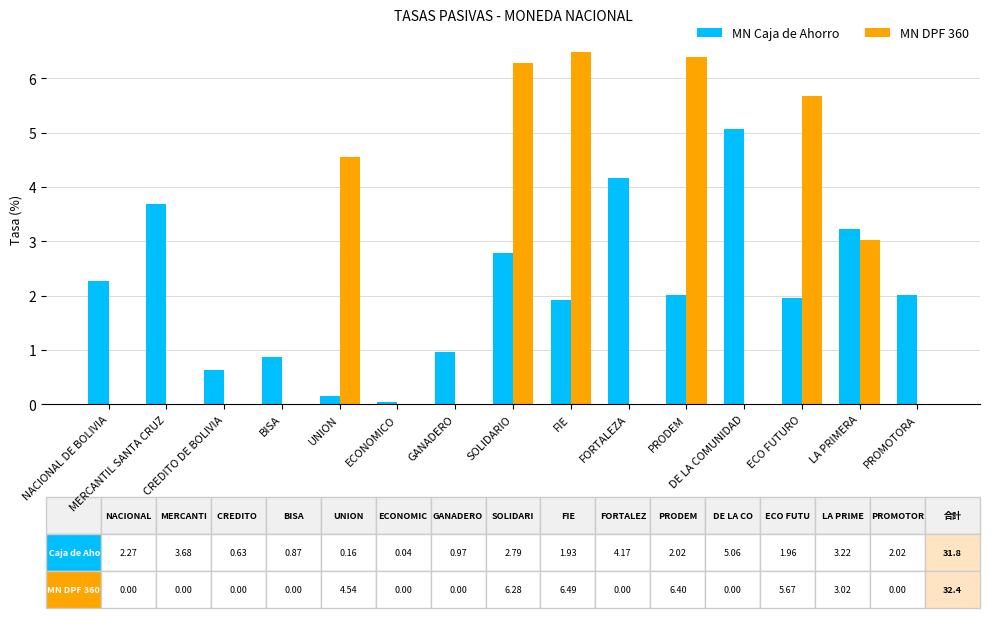

The value of MN DPF 360 at CREDITO DE BOLIVIA is -4.2. True or false?

False